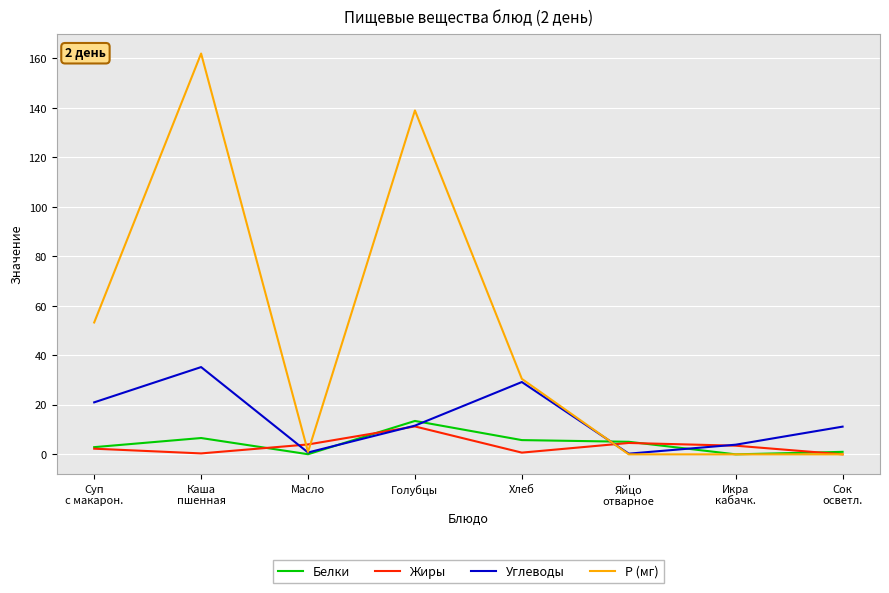

The value of Углеводы at Суп
с макарон. is 7.7. True or false?

False